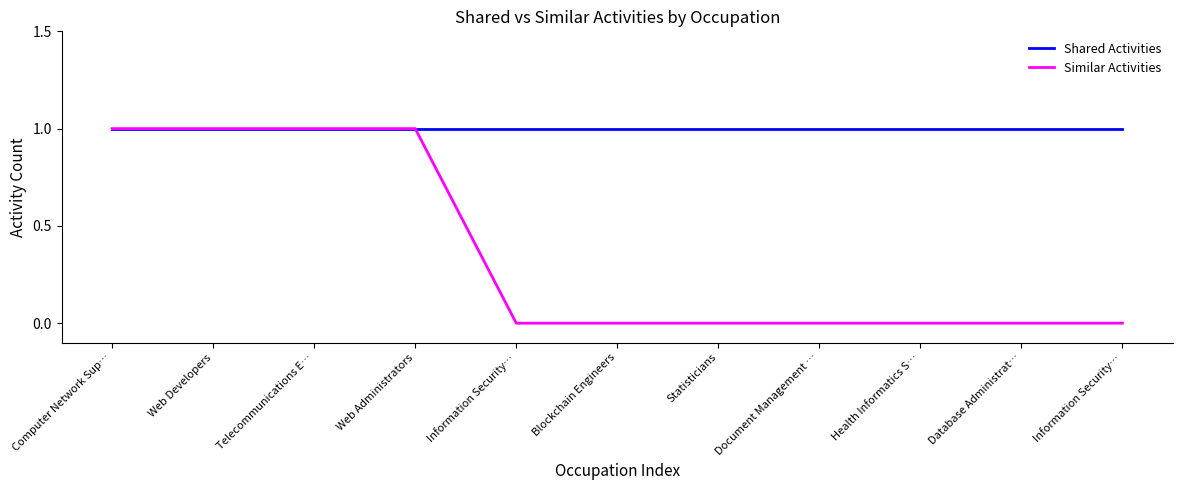

At how many categories does at least one series exceed 0?

11